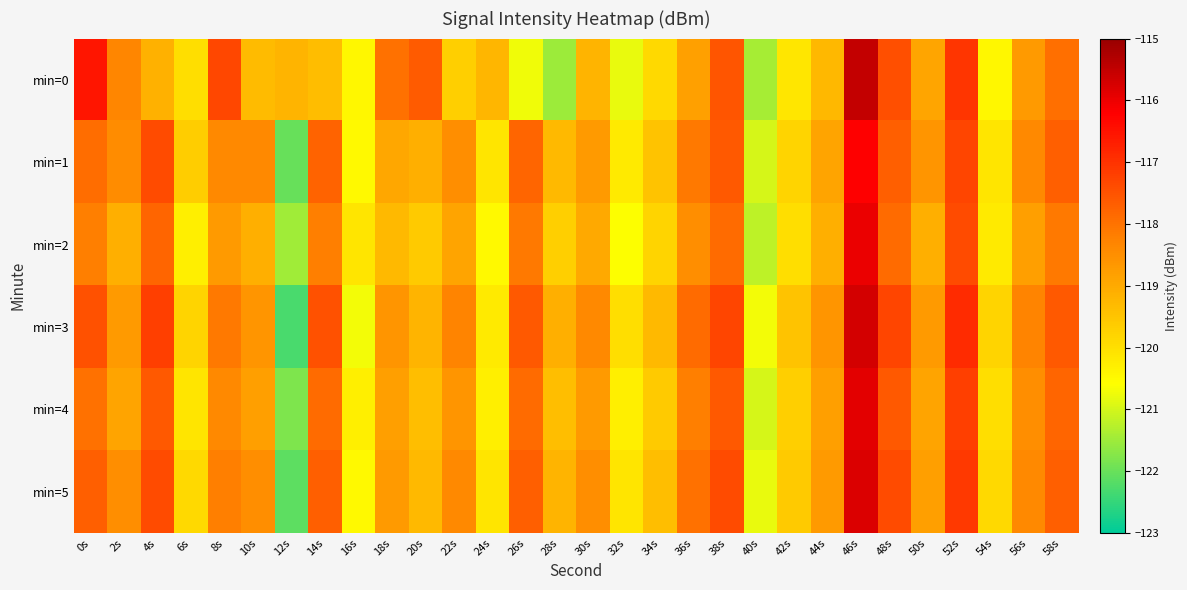

What is the minimum value shown in the chart?

-122.3